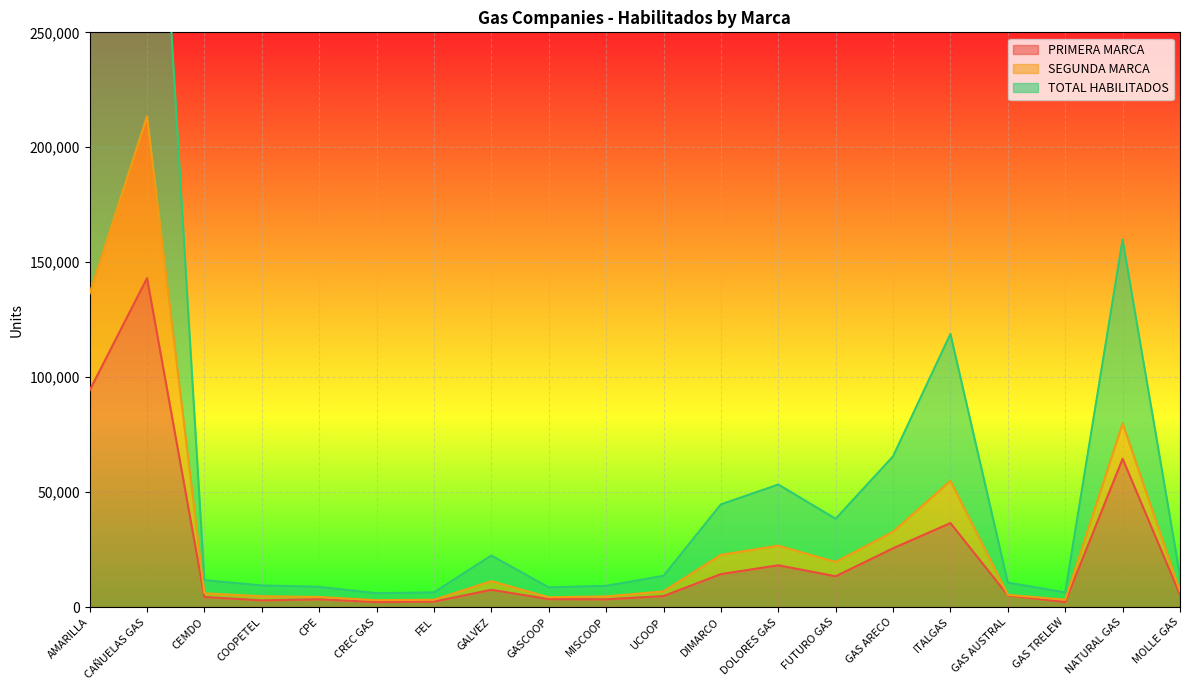

The PRIMERA MARCA series shows 96347 at CAÑUELAS GAS. True or false?

False